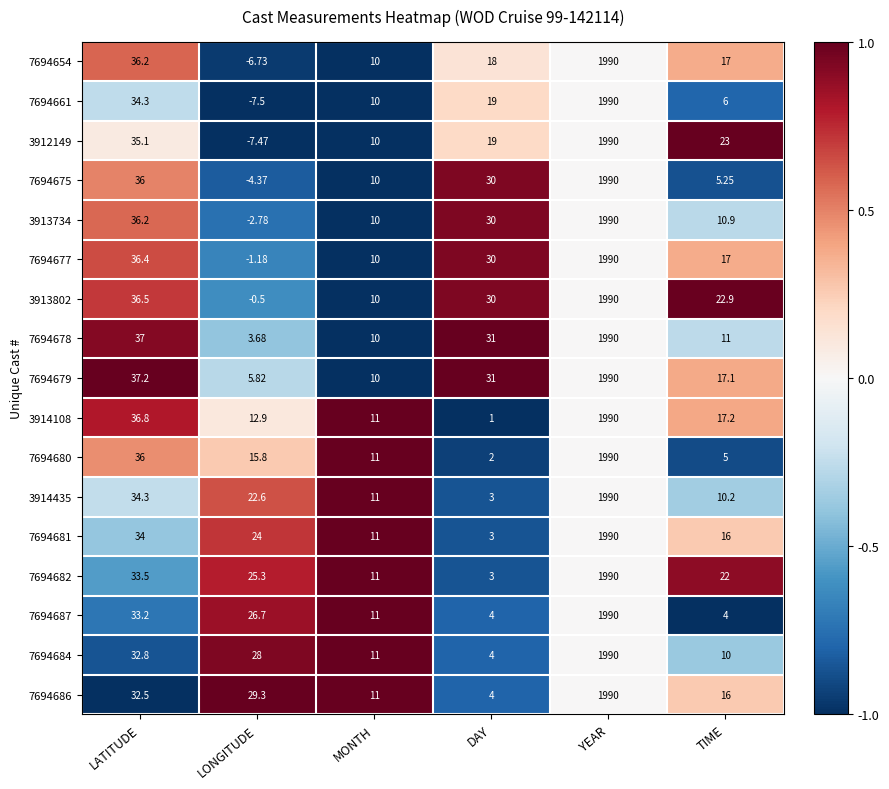

At which label does 7694684 reach its minimum?

DAY